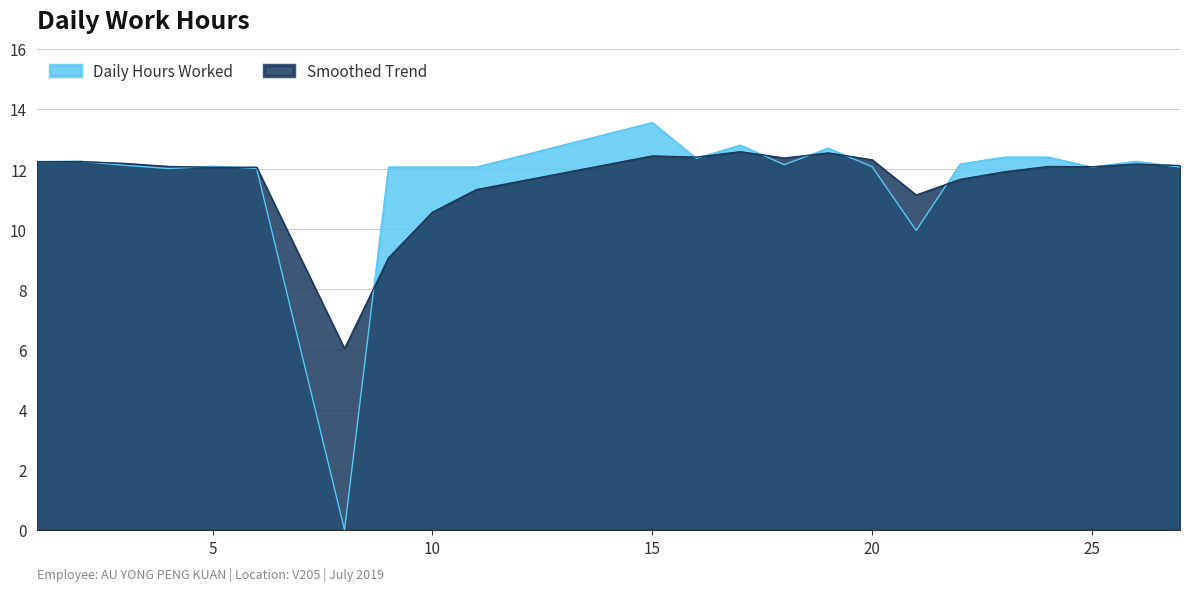

What is the value of the Smoothed Trend point at the 8th from the left?

9.1